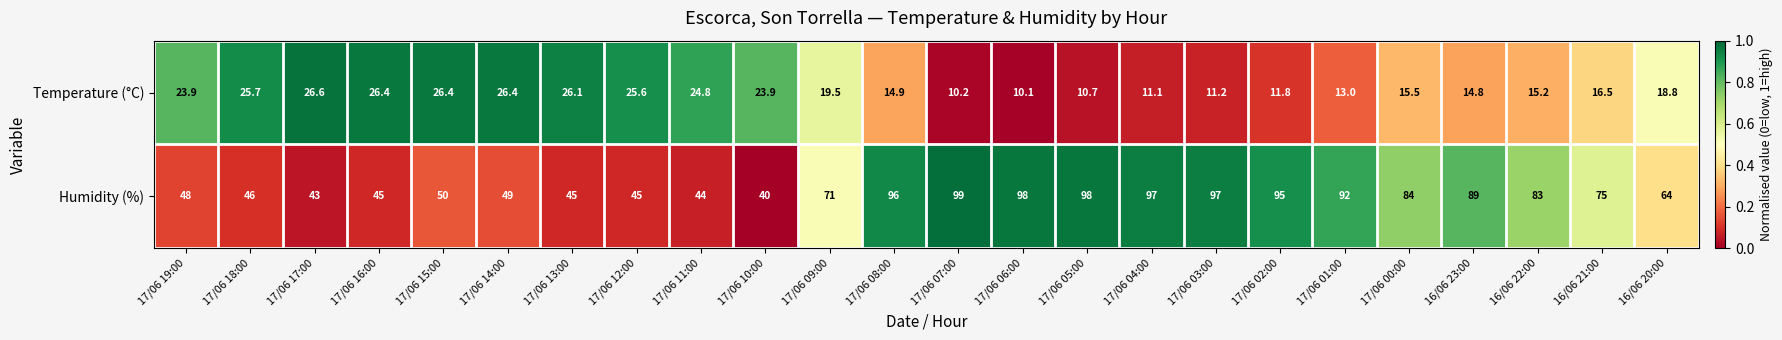

Which category has the highest value across all series?

17/06 07:00